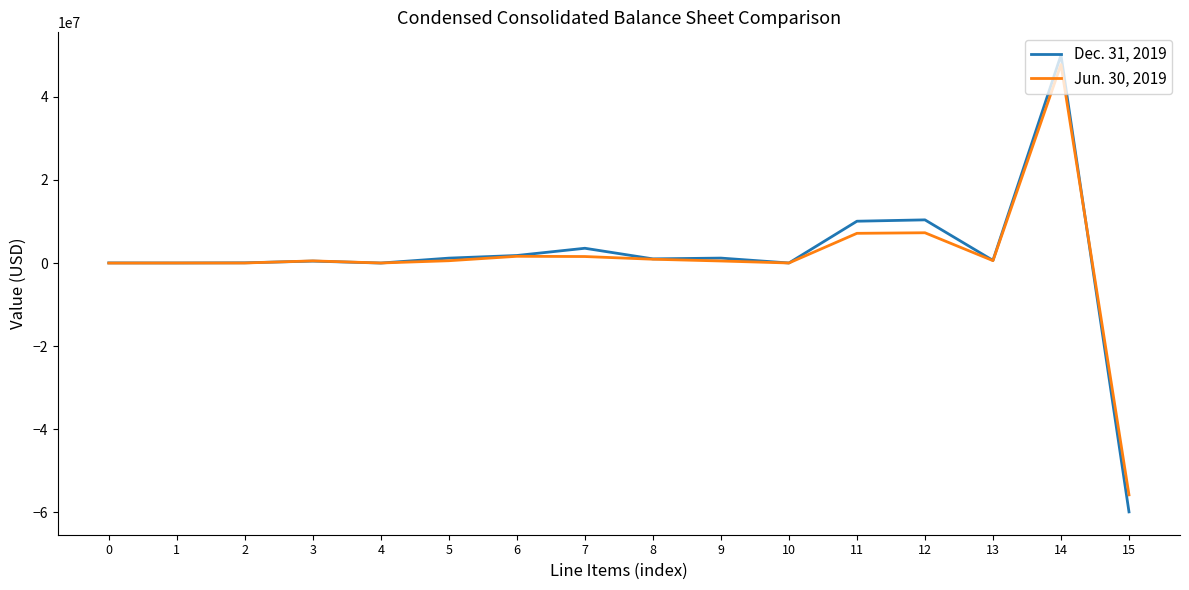

What is the maximum value shown in the chart?

50050215